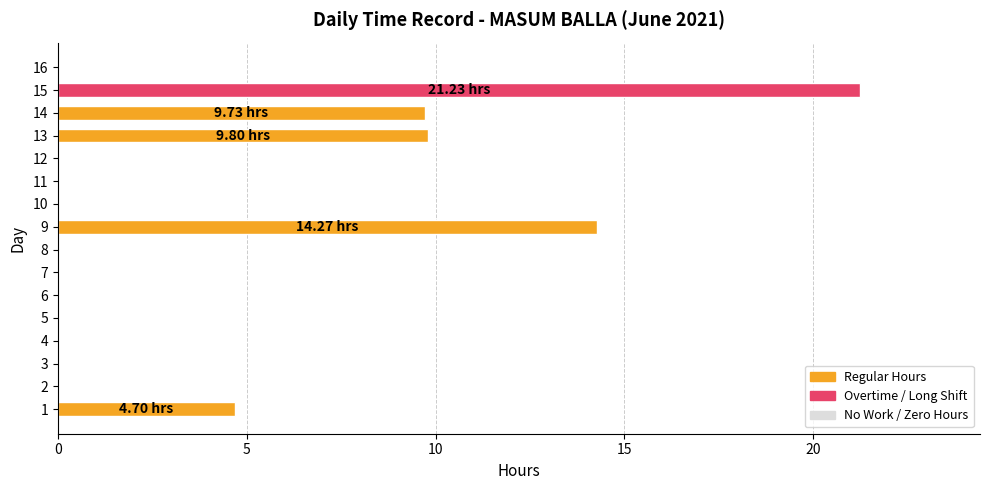

What is the change in value from 5 to 15?

+21.2